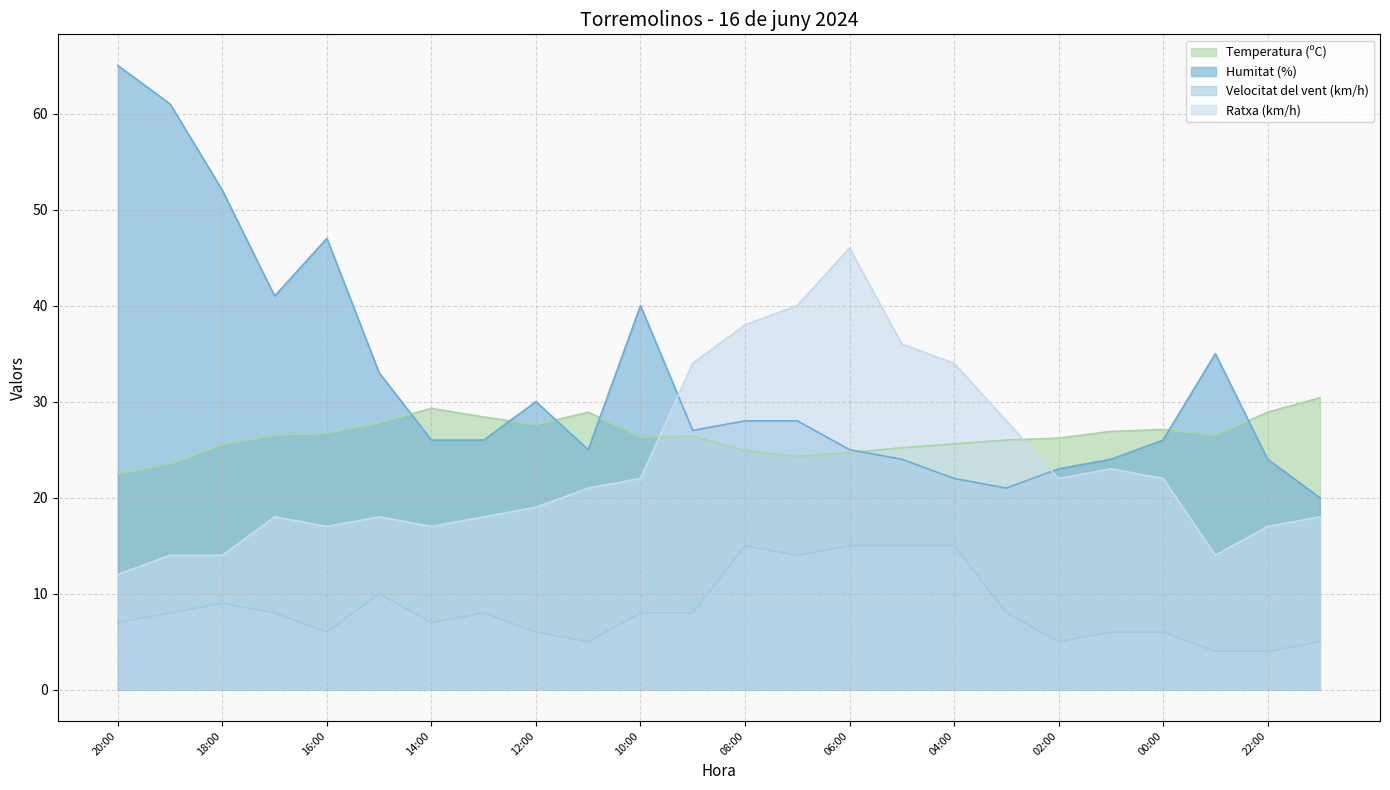

What is the total value across all series at 20:00?

106.5